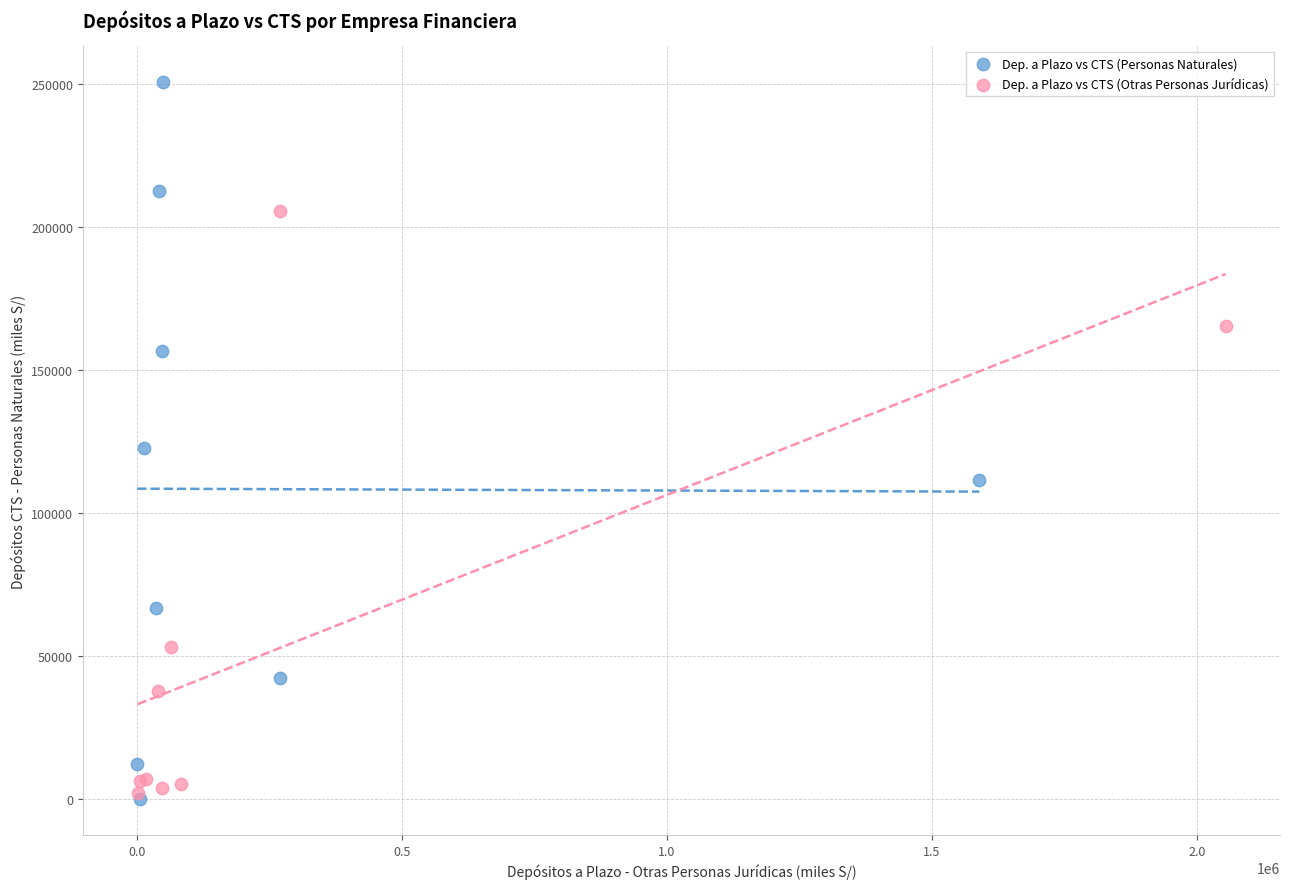

Which series has the widest spread of Y values?

Dep. a Plazo vs CTS (Personas Naturales)